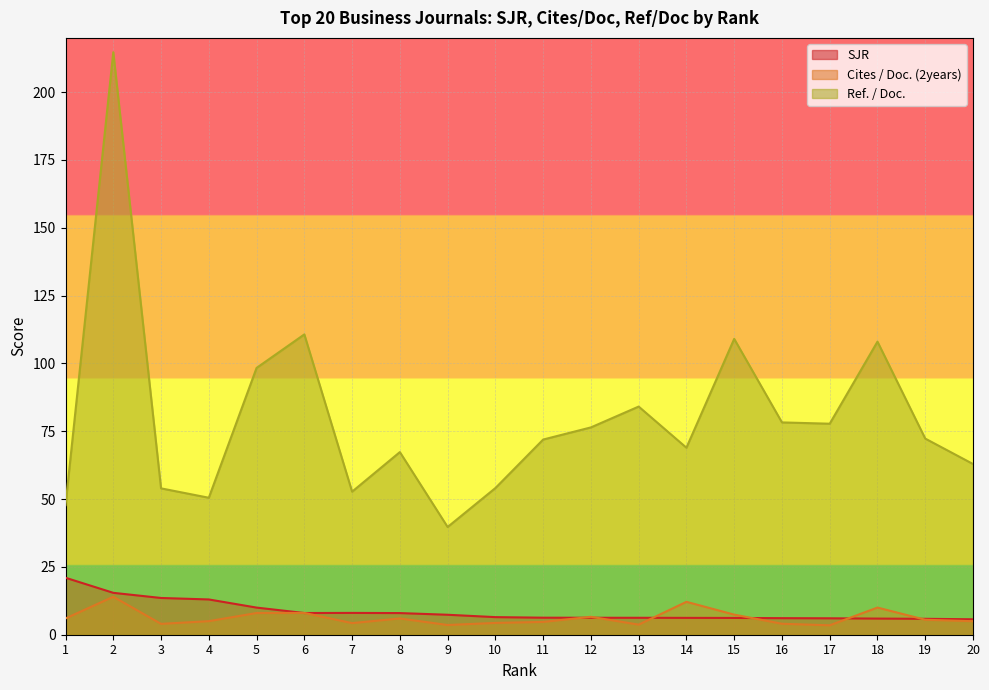

What are all the series names shown in the legend?

SJR, Cites / Doc. (2years), Ref. / Doc.